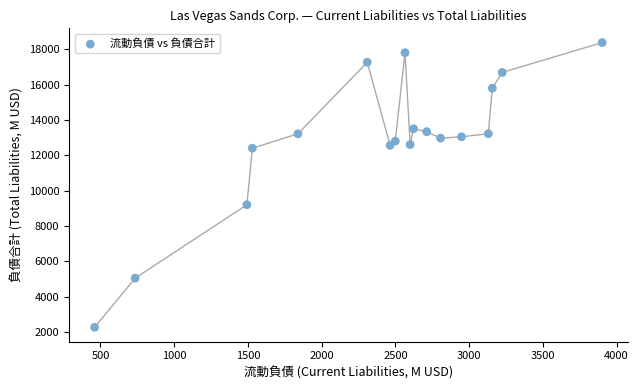

What Y value in the scatter plot is closest to 10326?

9206